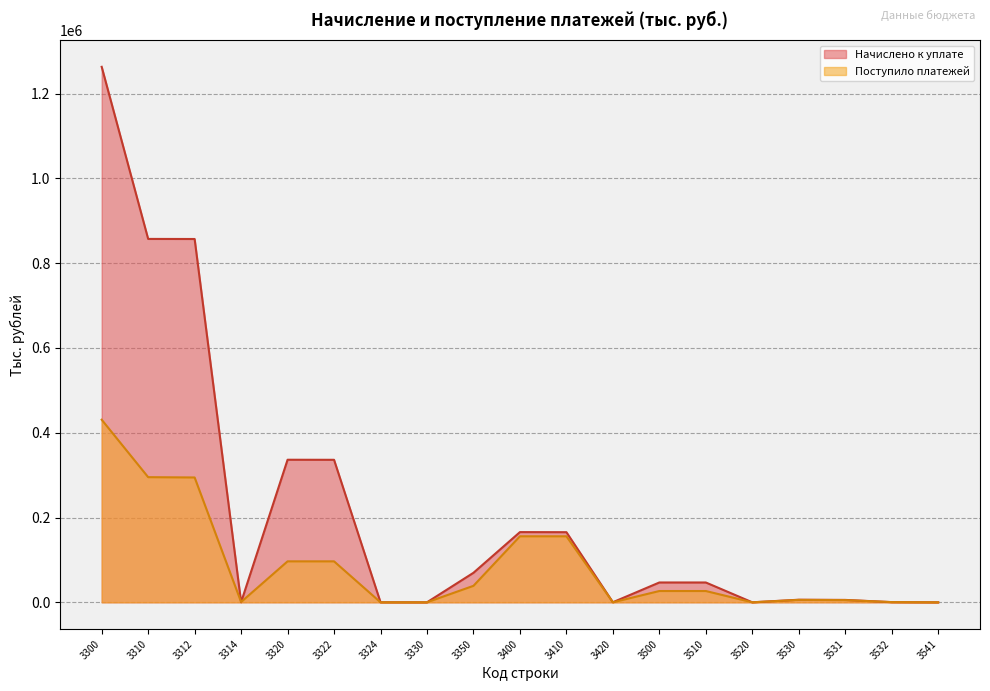

Reading left to right, what are all the values shown in this chart?

Начислено к уплате: 3300=1263056	3310=857133	3312=856944	3314=189	3320=336278	3322=336133	3324=145	3330=23	3350=69622	3400=165607	3410=165413	3420=194	3500=46777	3510=46764	3520=13	3530=6079	3531=5652	3532=427	3541=1
Поступило платежей: 3300=430694	3310=295171	3312=294458	3314=713	3320=96632	3322=96617	3324=15	3330=16	3350=38875	3400=155733	3410=155705	3420=28	3500=26645	3510=26639	3520=6	3530=5709	3531=5208	3532=501	3541=-23